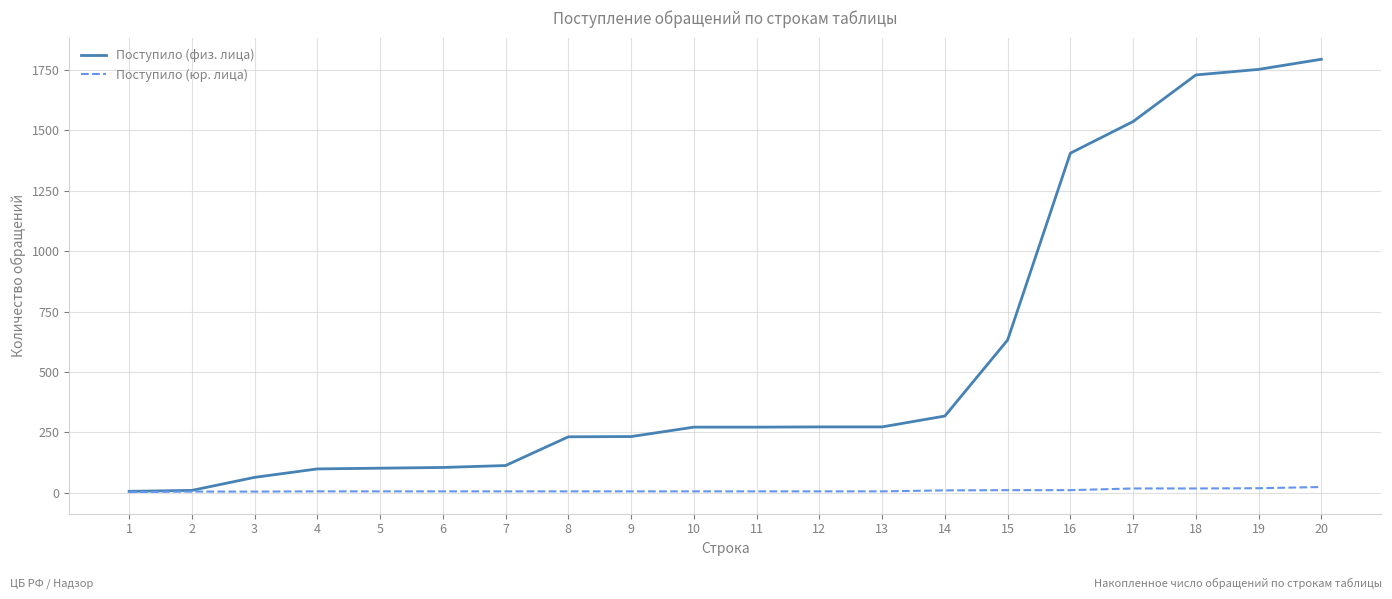

What is the maximum value shown in the chart?

1795